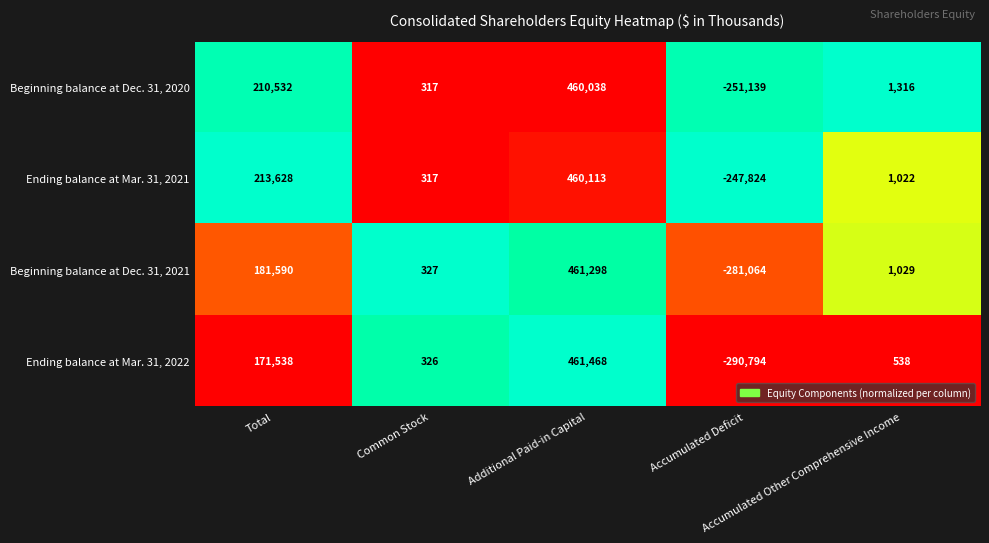

What is the difference between the maximum and second lowest values in the Ending balance at Mar. 31, 2022 series?

461142